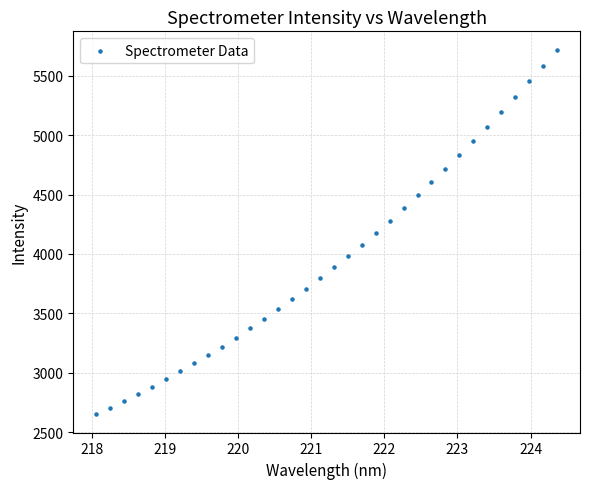

What is the range of Y values (max minus min)?

3070.6